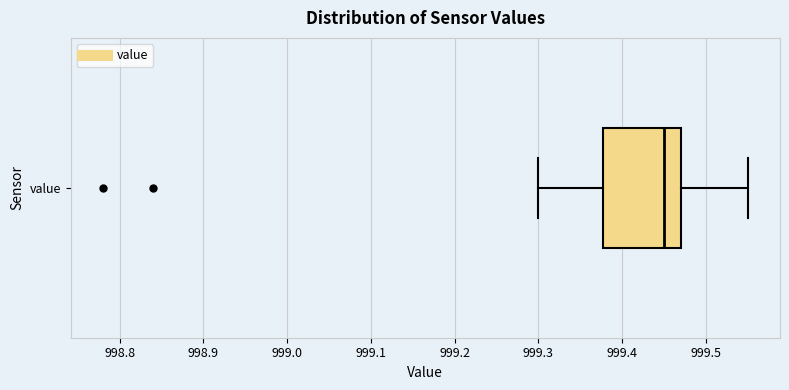

Read this box plot against the x-axis: the position of the median line, the range covered by the box, and the ends of both whiskers. The values are not printed on the chart, so give them approximately, as read against the axis.

median 999.45, box 999.38 to 999.47, whiskers 999.30 to 999.55